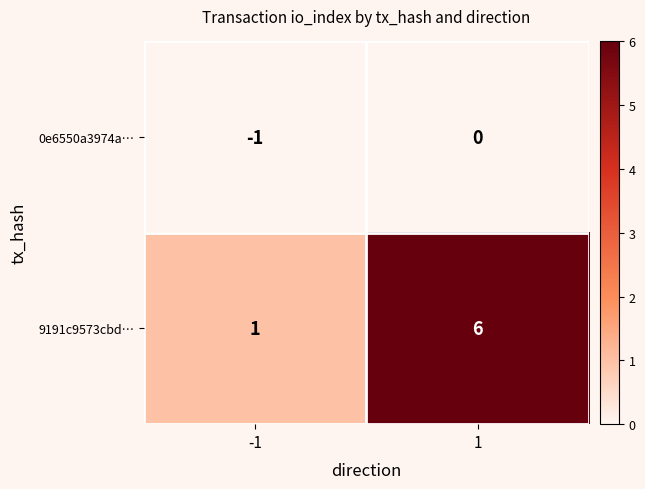

Is the value of 0e6550a3974a… at 1 greater than the value of 9191c9573cbd… at -1?

No